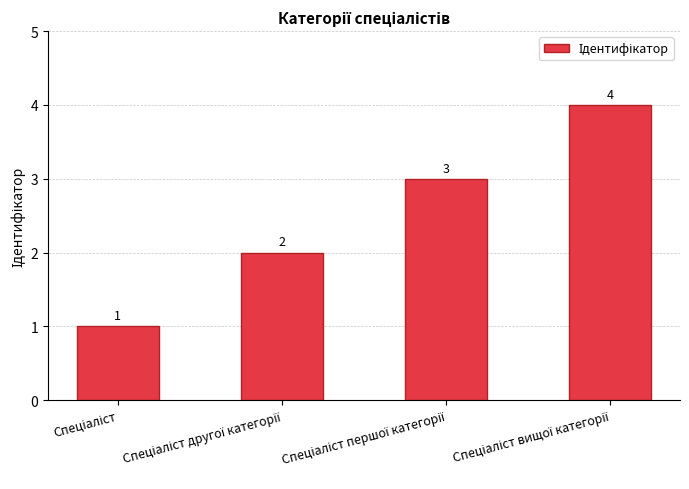

How many values are between 2 and 4?

3